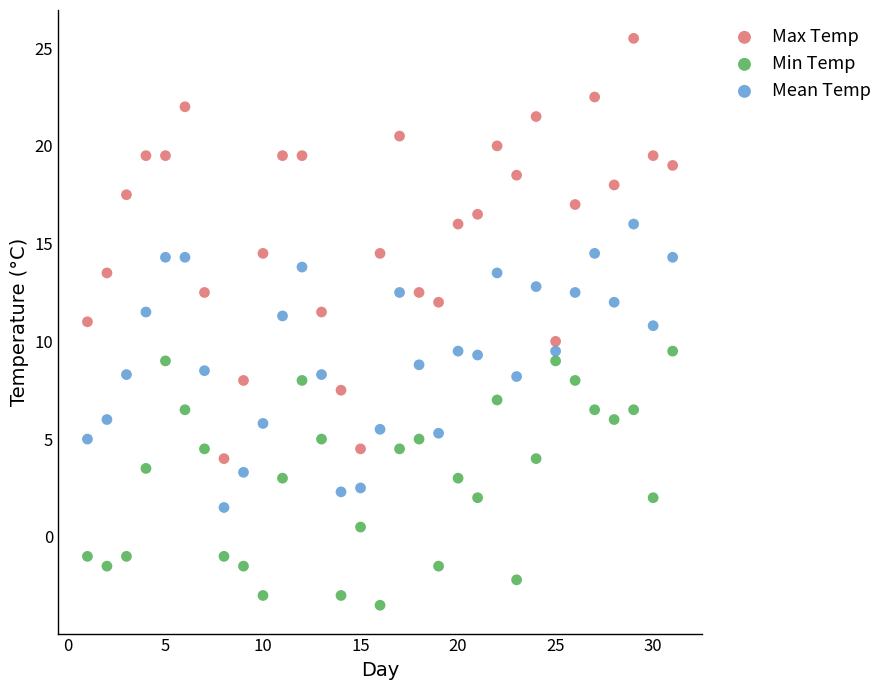

Across all data points, what is the range of X values (max minus min)?

30.0